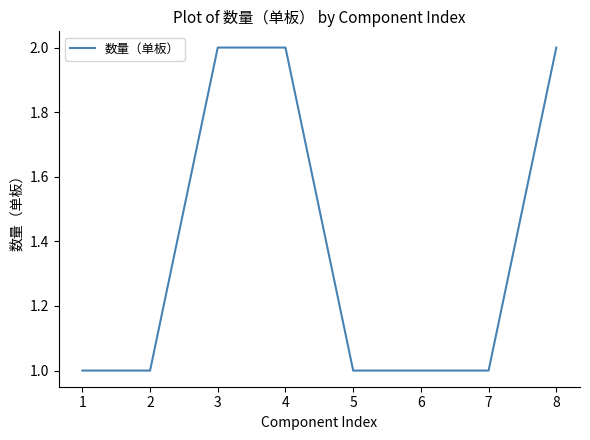

True or false: the data has more than 2 interior local peaks.

False